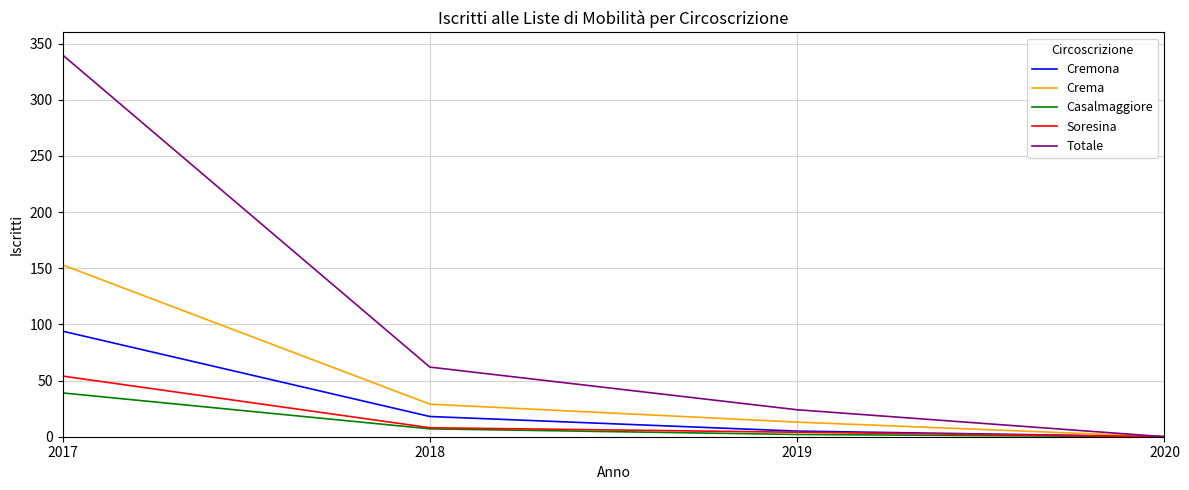

What is the difference between the highest and lowest values at 2017?

301